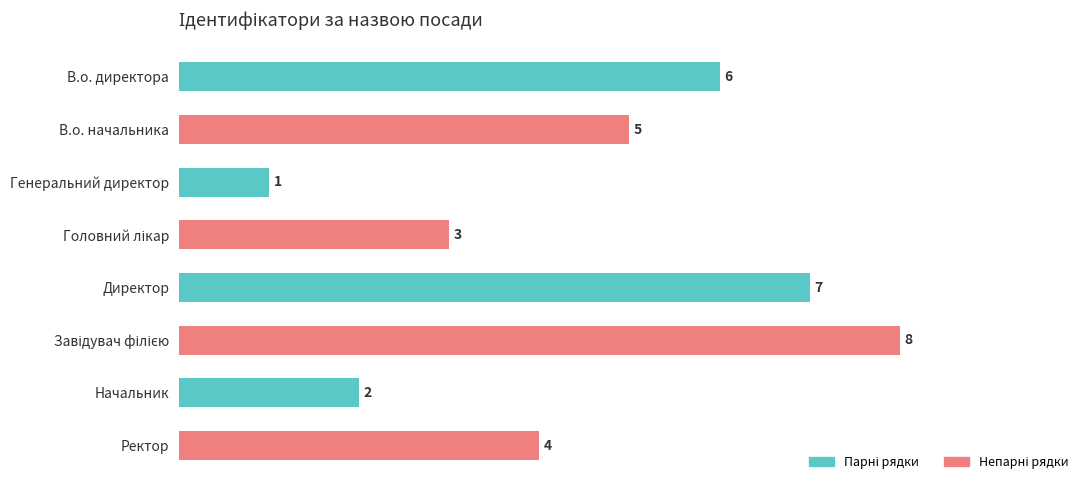

The chart shows a value of 2 at Начальник. True or false?

True